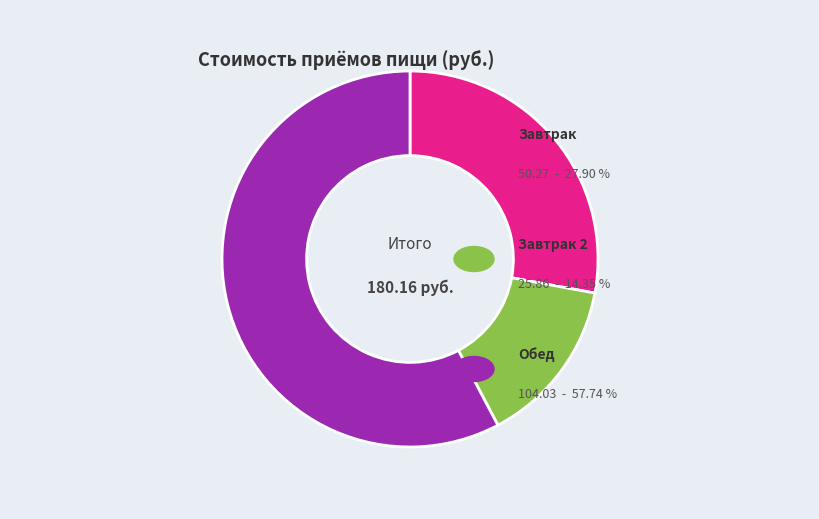

Does any single category account for the majority?

Yes